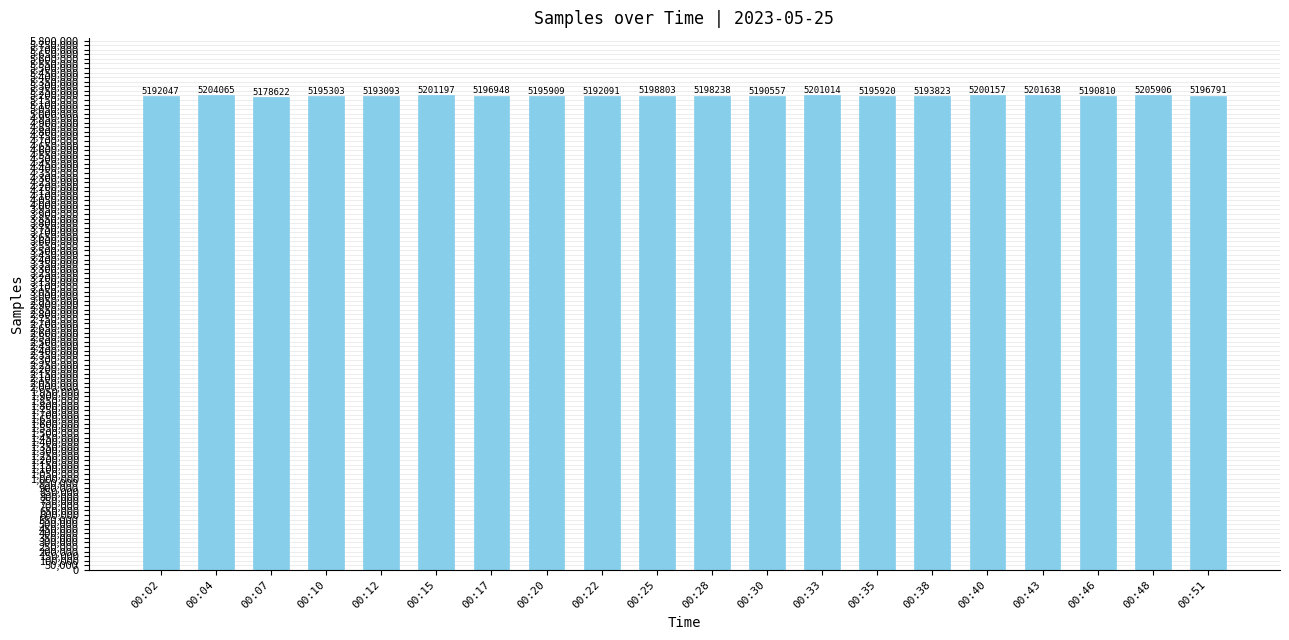

What is the change in value from 00:20 to 00:40?

+4248